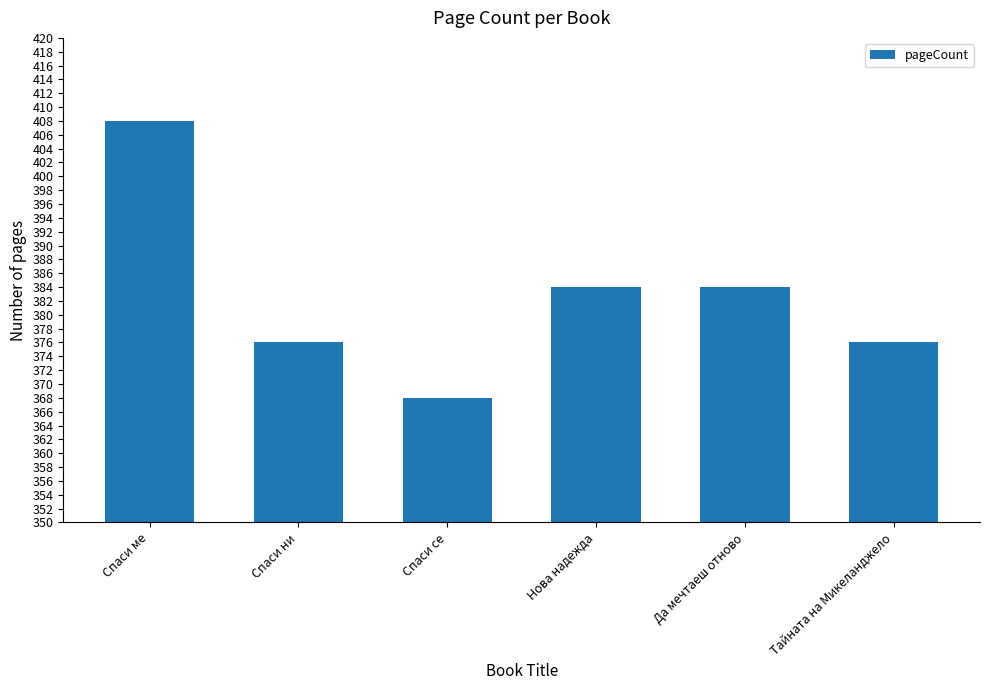

Which has a higher value, Спаси ме or Спаси ни?

Спаси ме